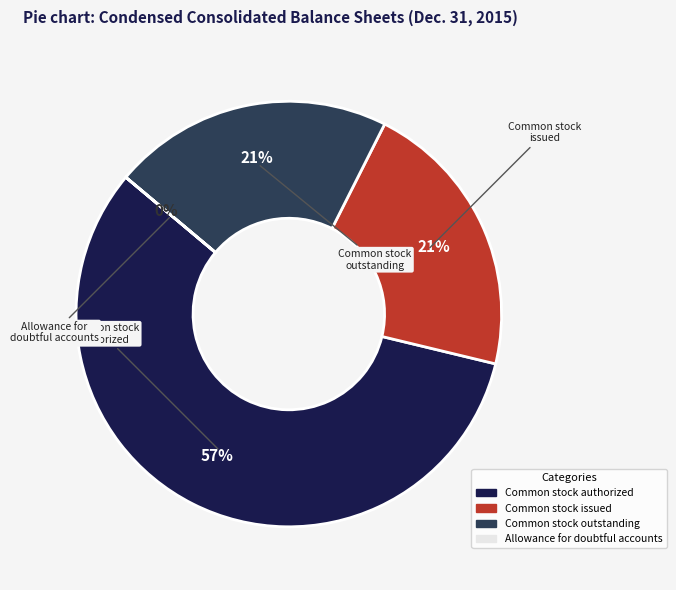

To the nearest percent, what is the average slice percentage?

25%